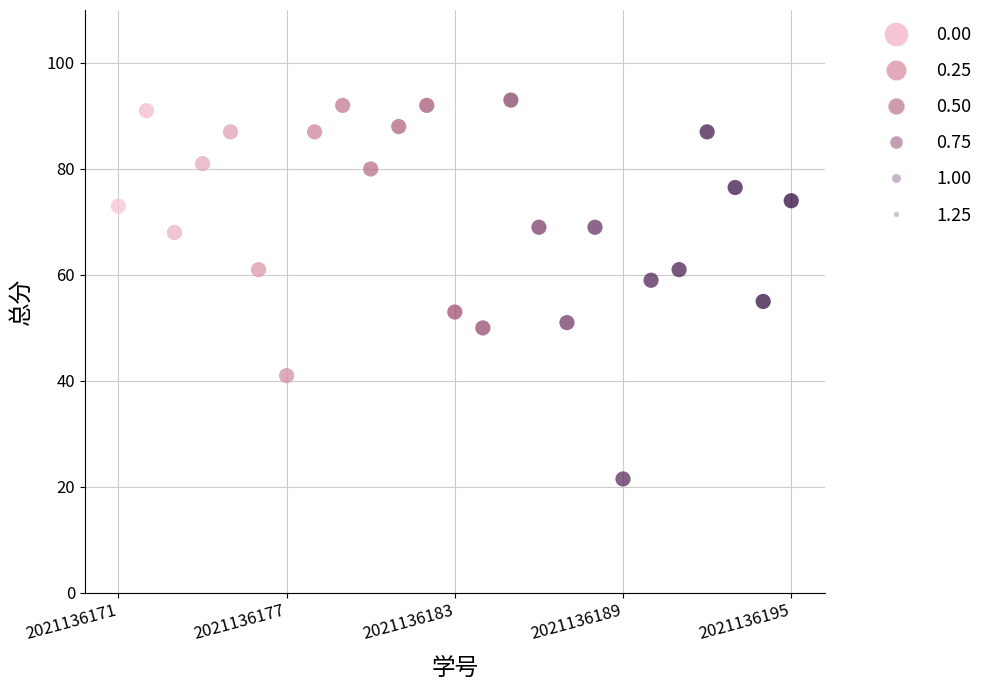

What is the range of X values (max minus min)?

24.0